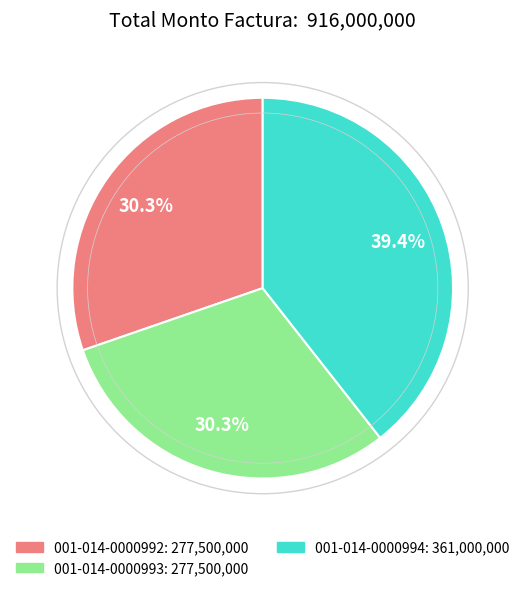

Approximately how many times larger is the value at 001-014-0000994 compared to 001-014-0000992?

1.3